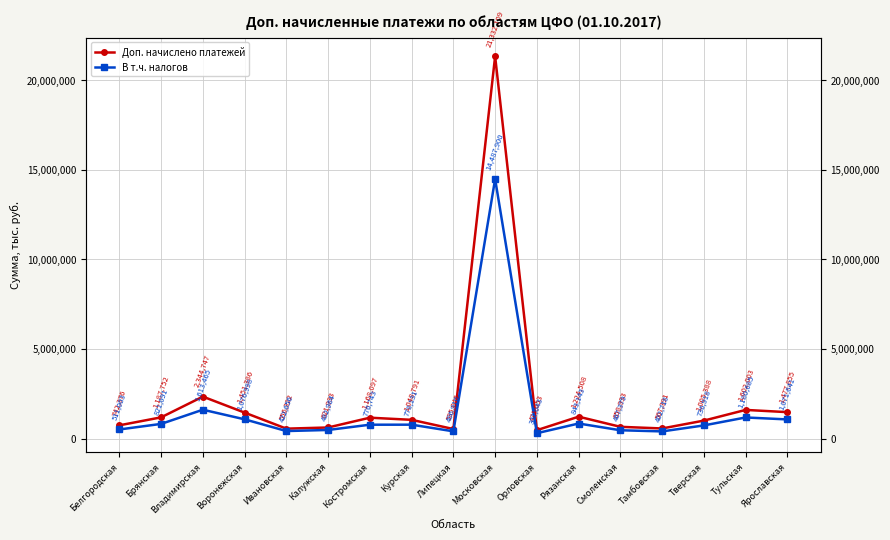

True or false: В т.ч. налогов and Доп. начислено платежей intersect in this chart.

False